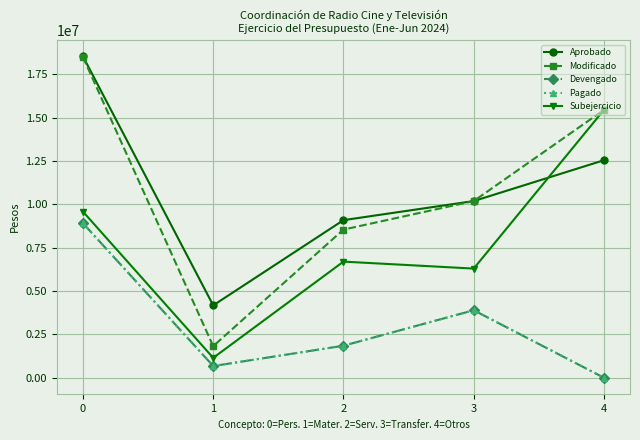

At which category does the chart reach its minimum across all series?

4